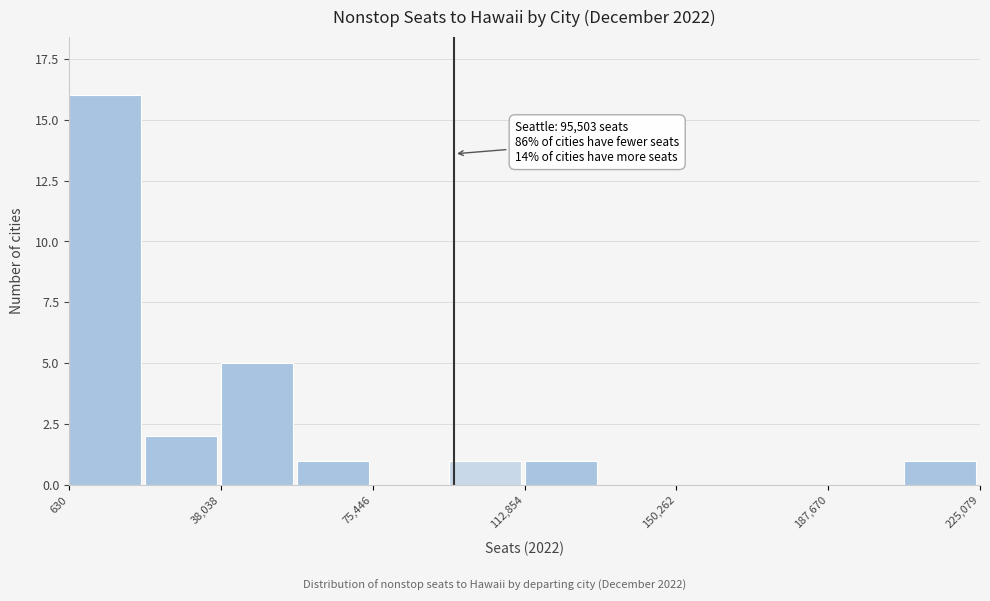

Read against the x-axis, roughly where is the centre of the tallest bar?

10000